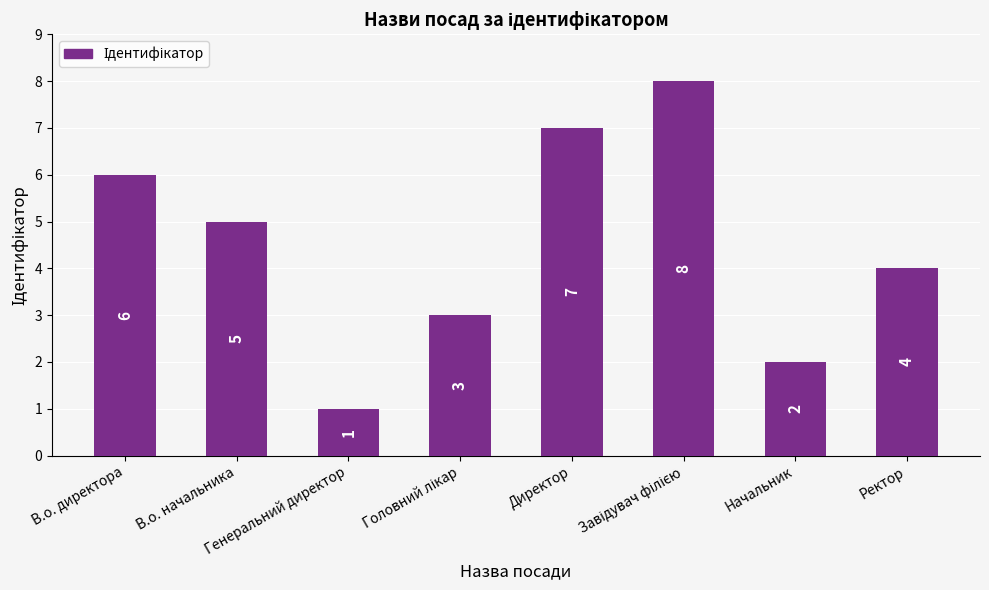

Which label corresponds to the smallest value in the chart?

Генеральний директор